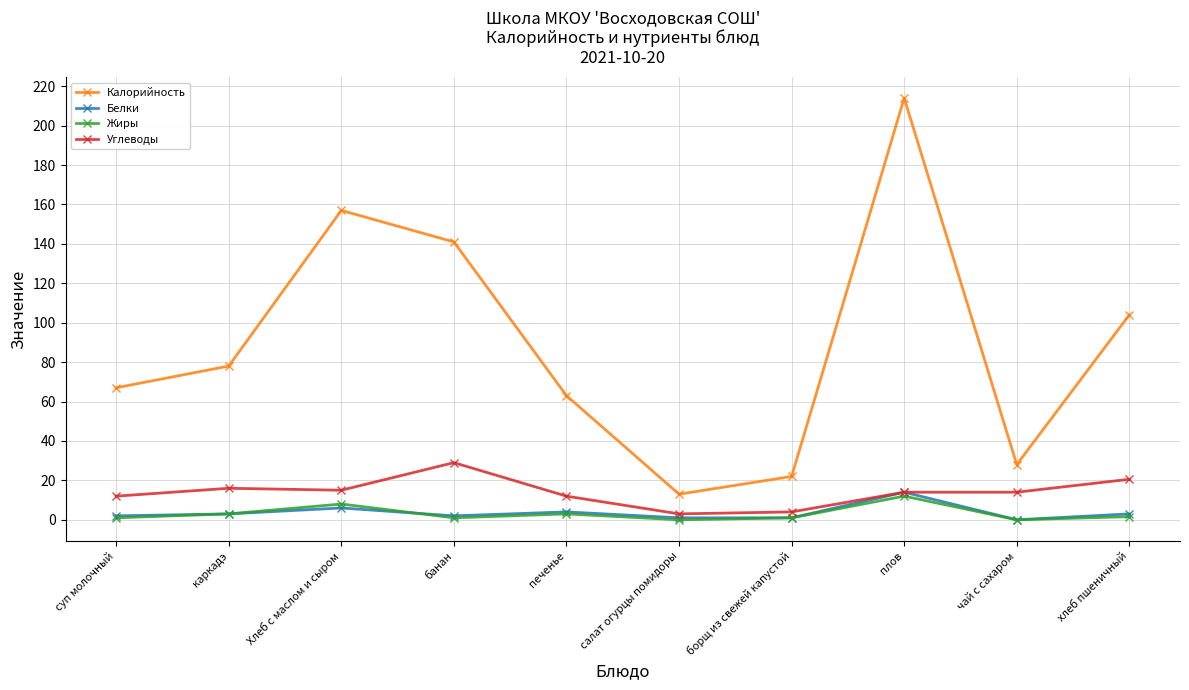

In Белки, how many points are higher than both neighbors (excluding endpoints)?

3